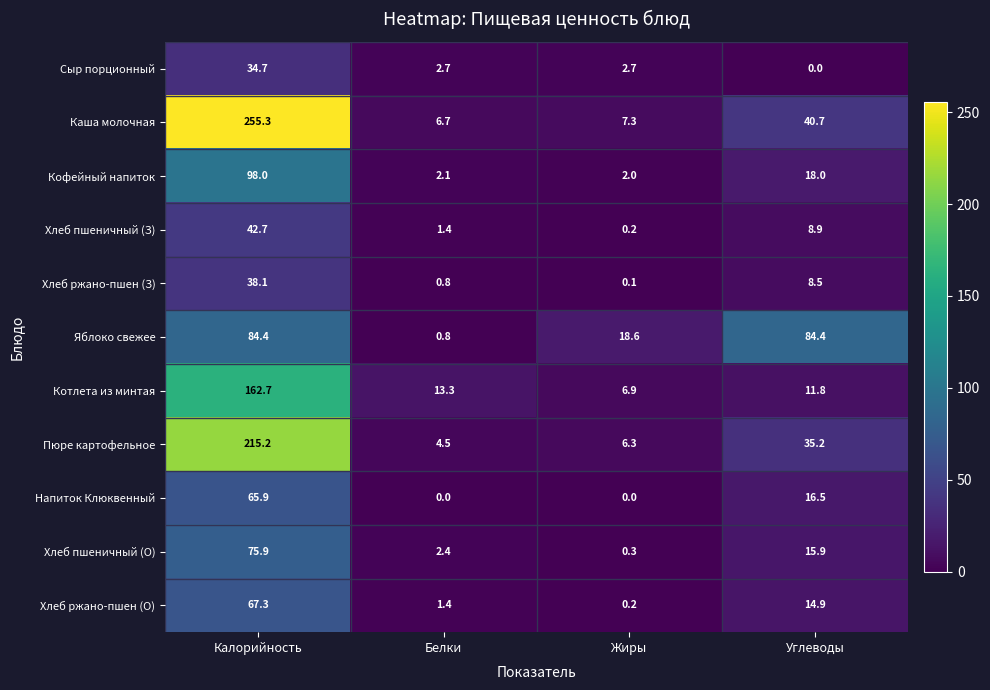

Between Белки and Углеводы, which series saw the biggest shift?

Яблоко свежее